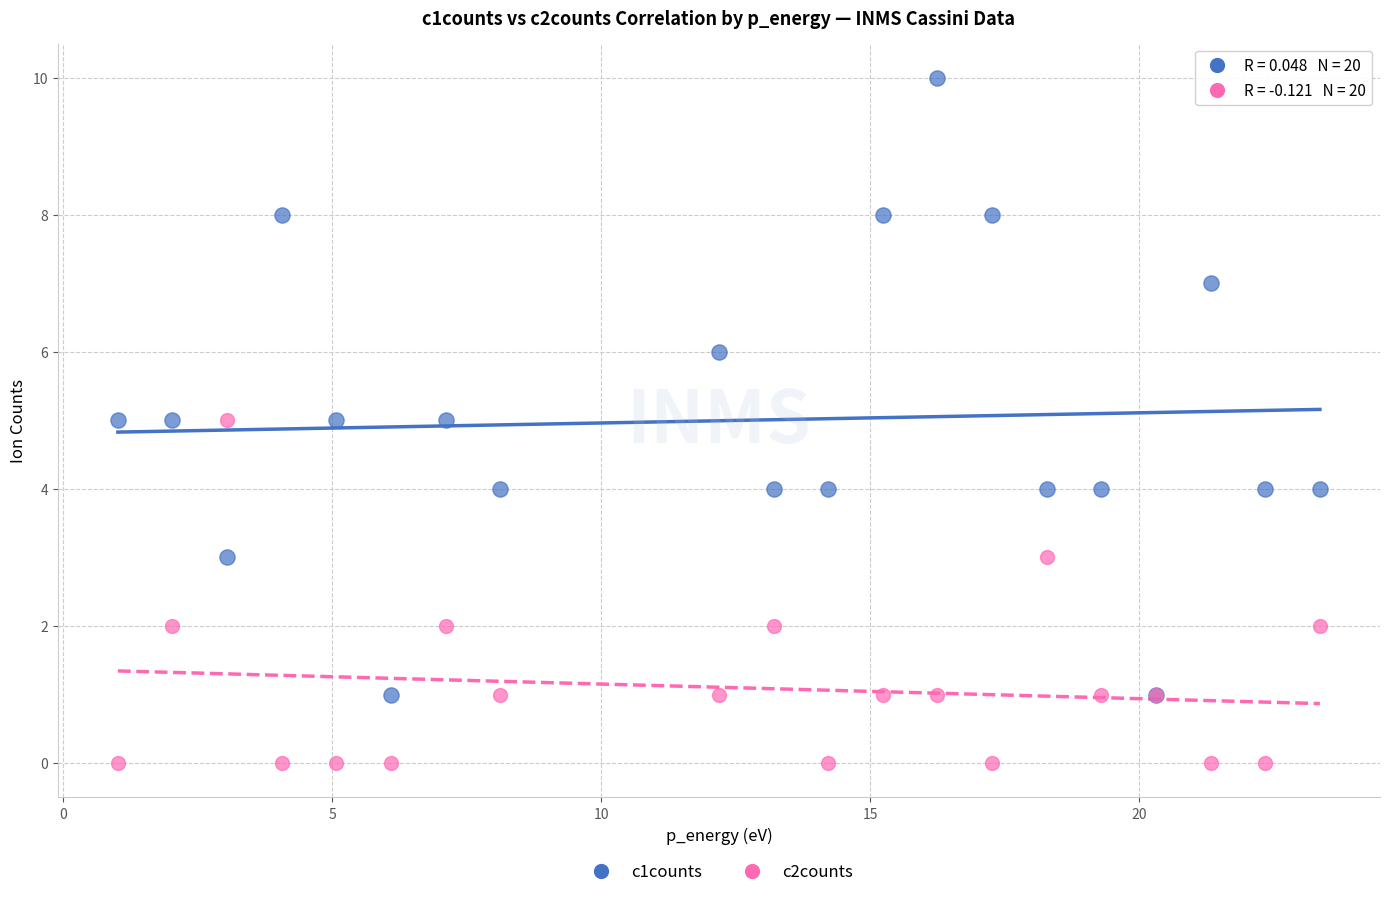

Which series contains the highest Y value?

c1counts